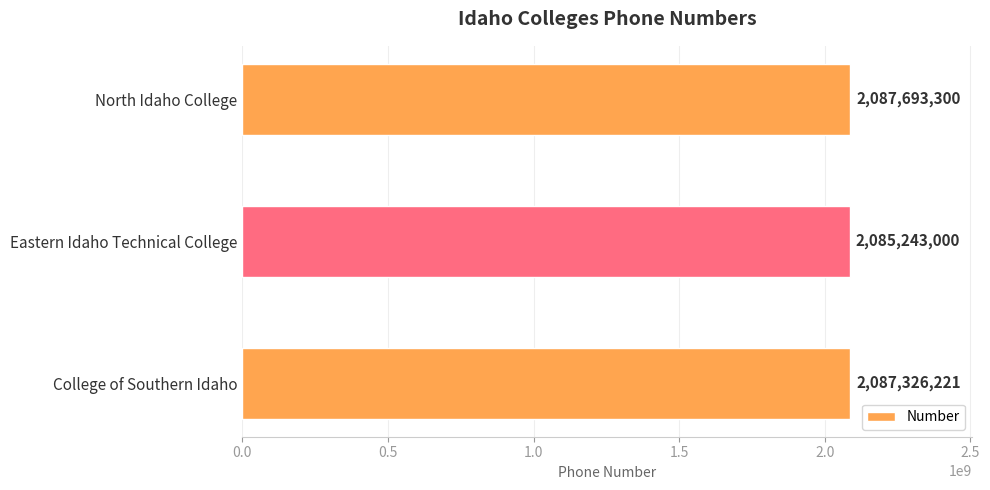

The chart shows a value of 1045334178 at North Idaho College. True or false?

False